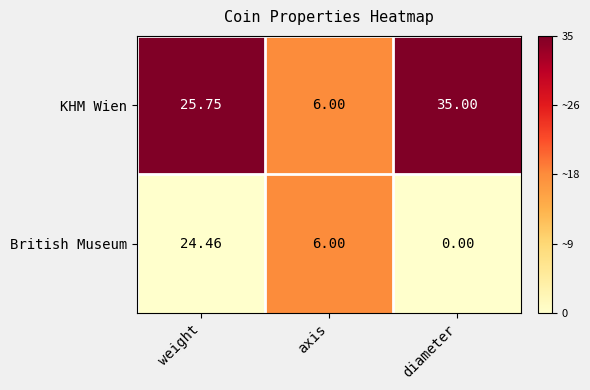

Count the number of data series in this chart.

2